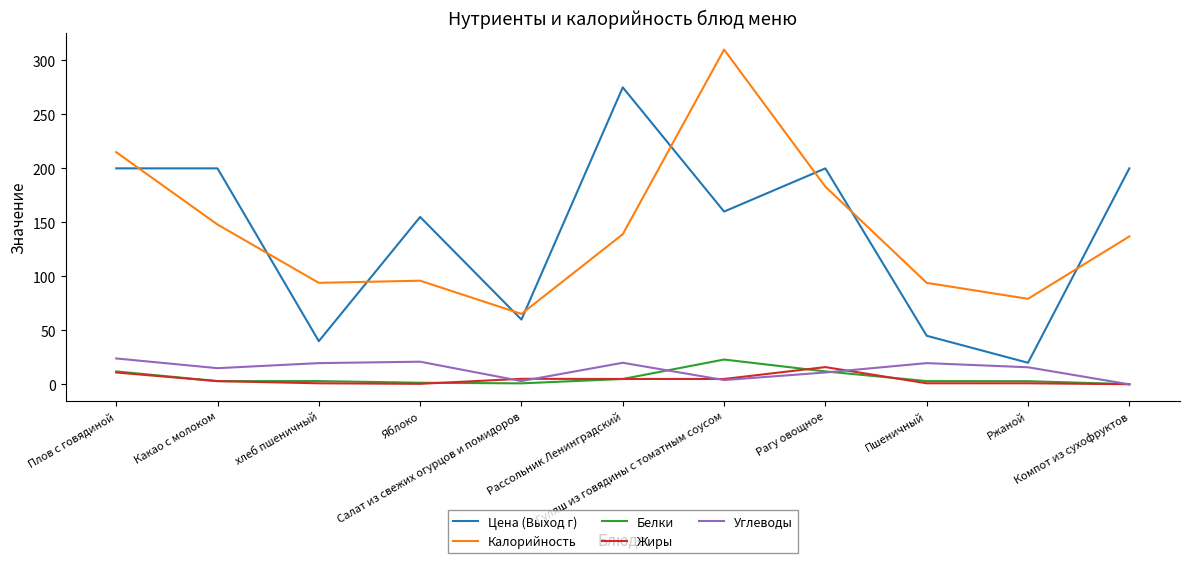

True or false: Белки and Калорийность intersect in this chart.

False